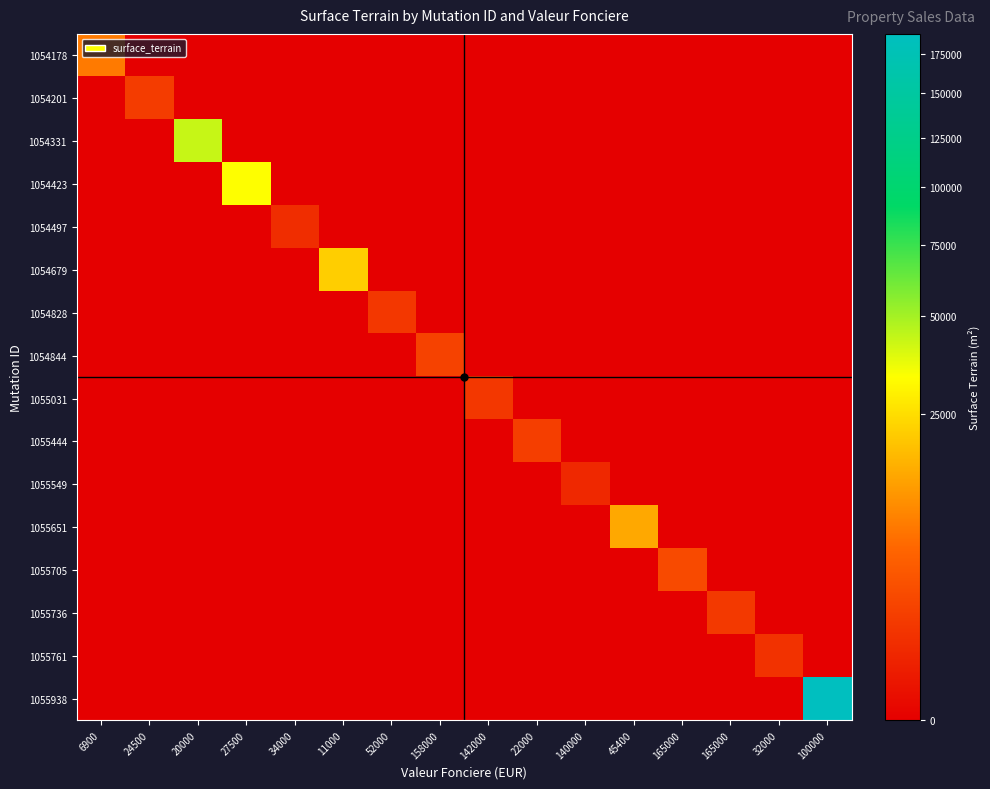

What is the maximum value shown in the chart?

188245